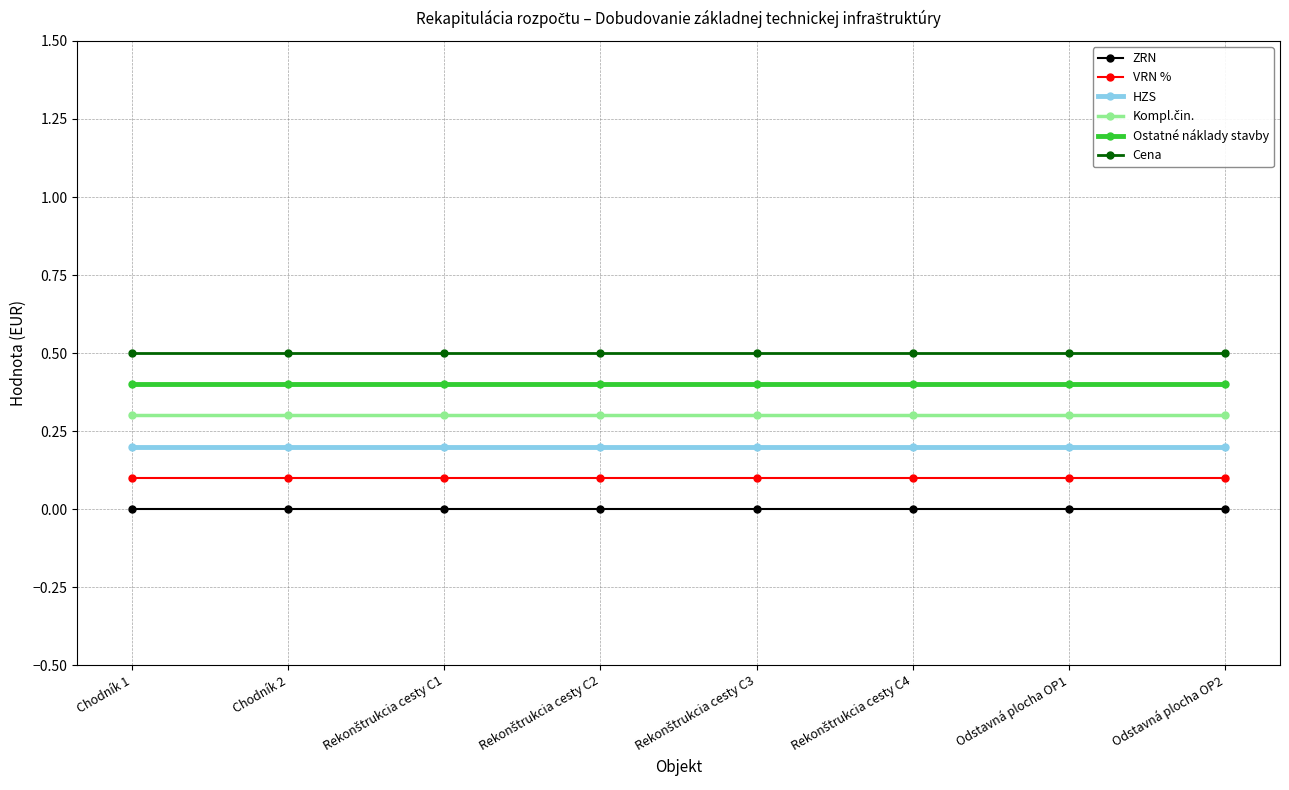

Which series has the largest total across all categories?

Cena